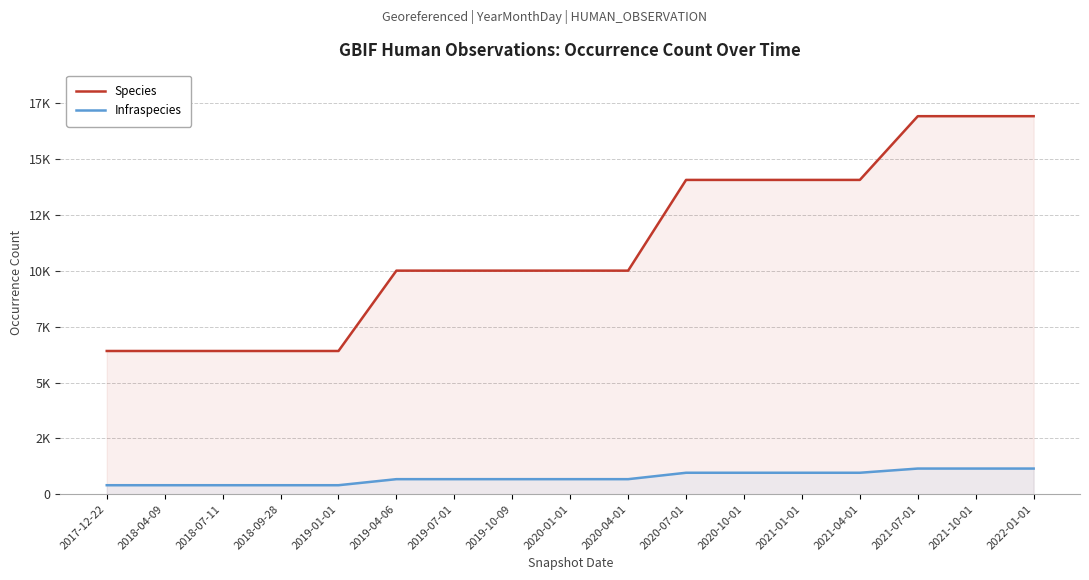

True or false: Infraspecies has a value of 540 at 2020-07-01.

False